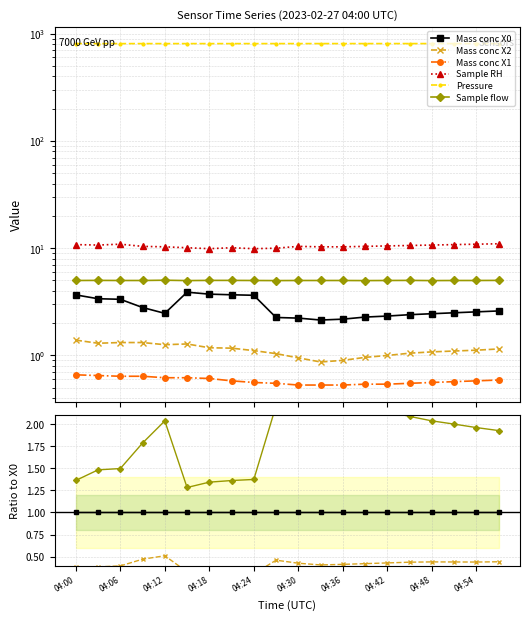

In Sample flow, how many points are higher than both neighbors (excluding endpoints)?

2